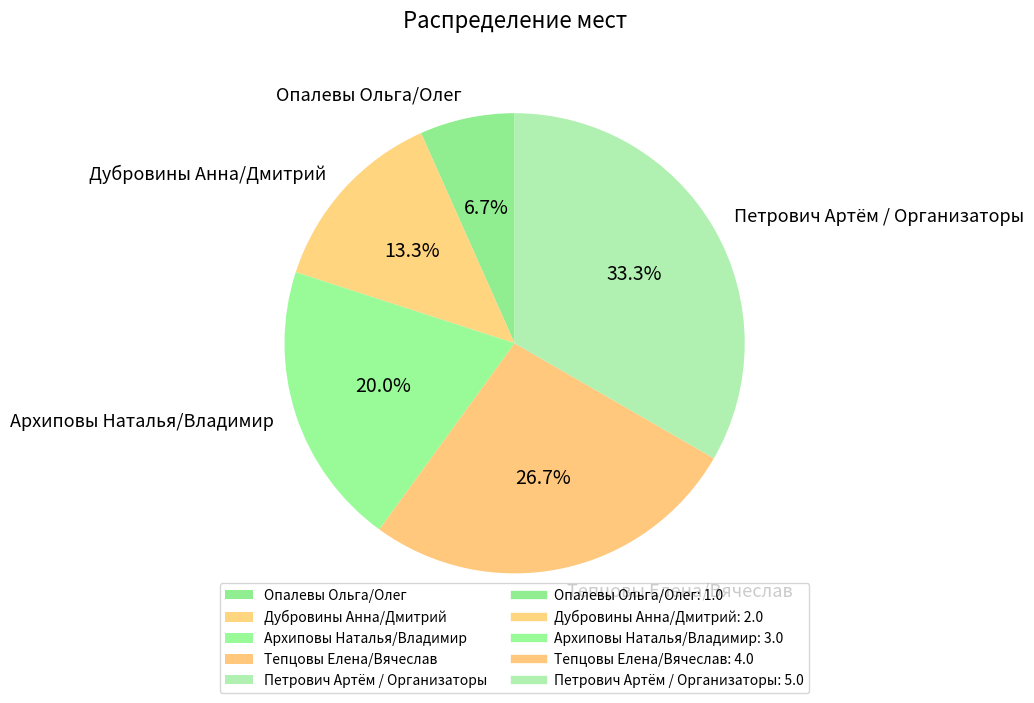

How many slices are in this pie chart?

5